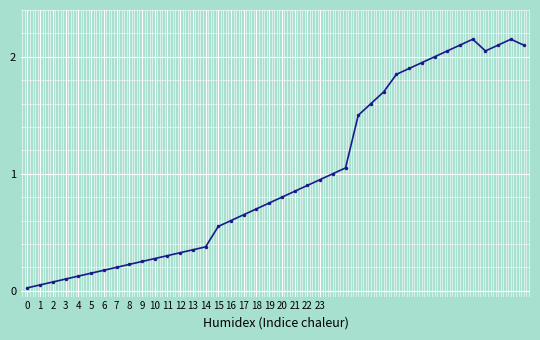

What is the sum of all values?

39.0